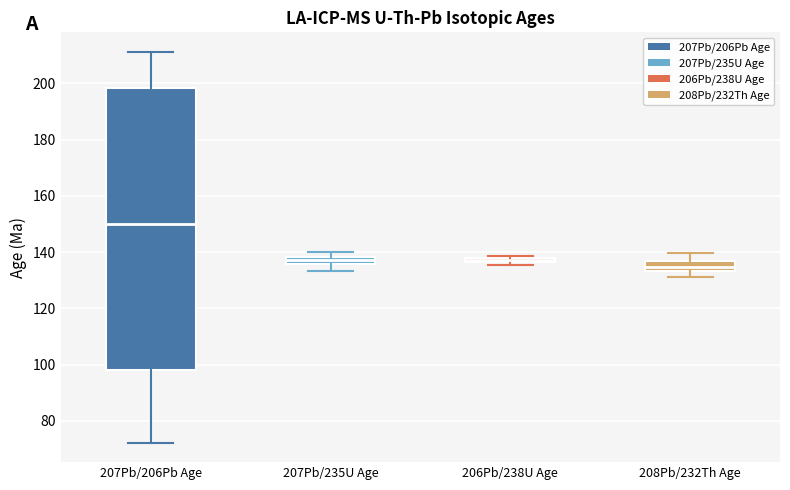

Comparing the boxes themselves (not the whiskers), which one is the tallest?

207Pb/206Pb Age